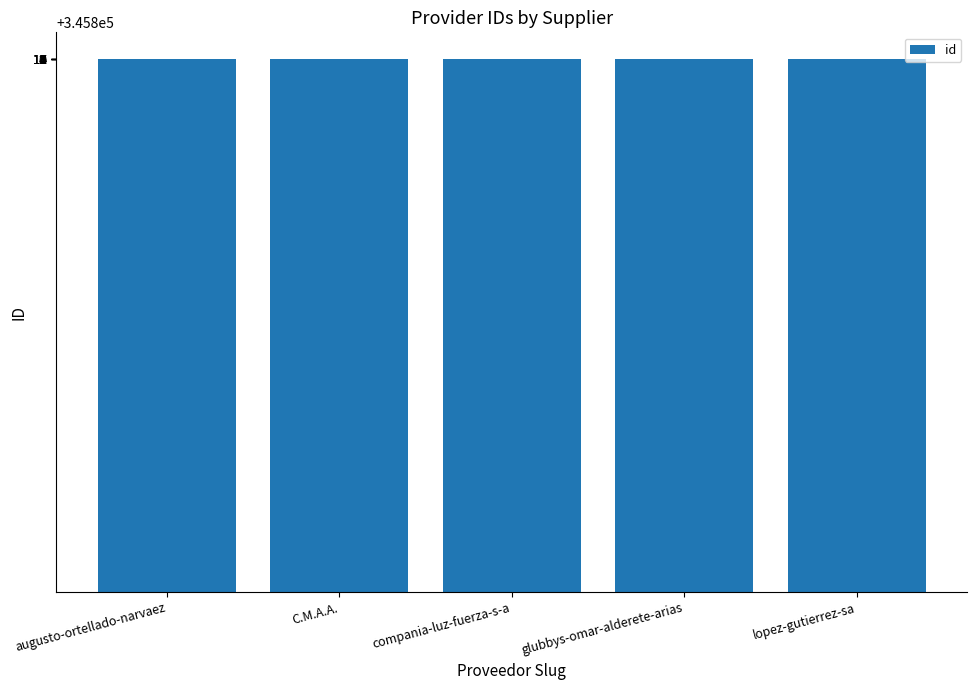

What is the label of the 1st bar from the left?

augusto-ortellado-narvaez